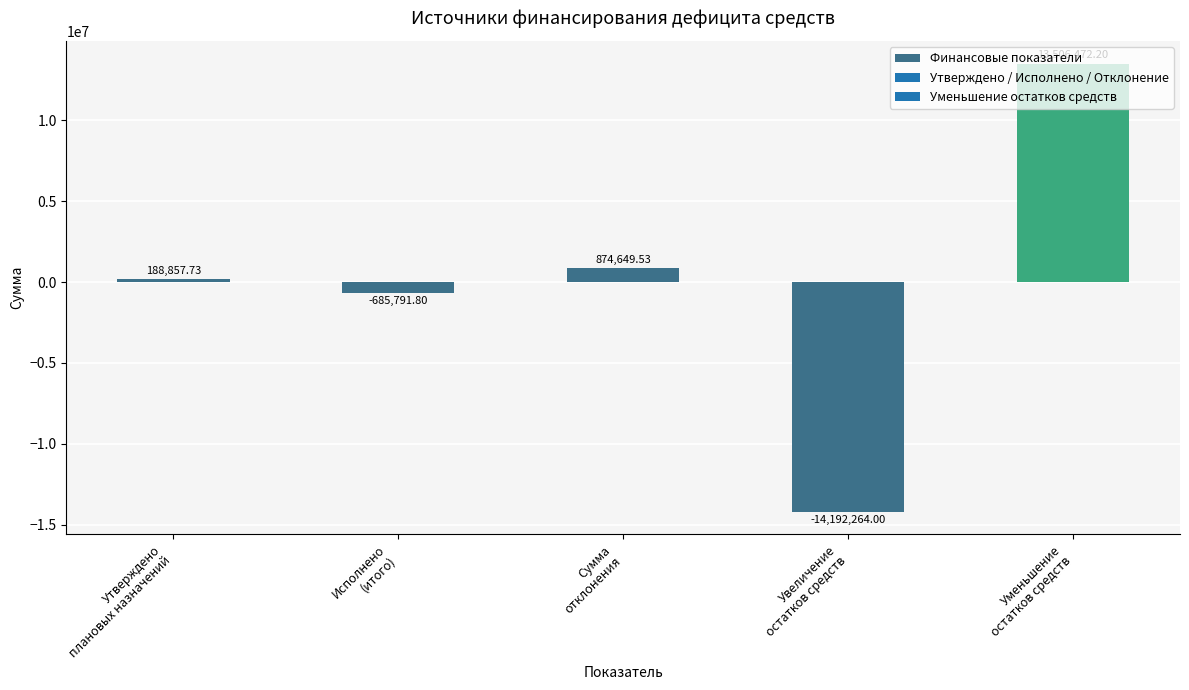

What is the difference between the maximum and minimum values?

27698736.2